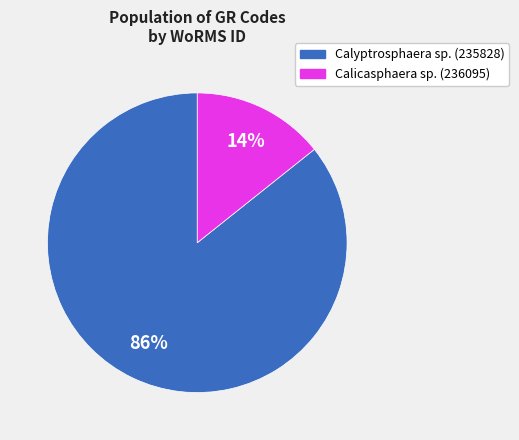

Does any single category account for the majority?

Yes